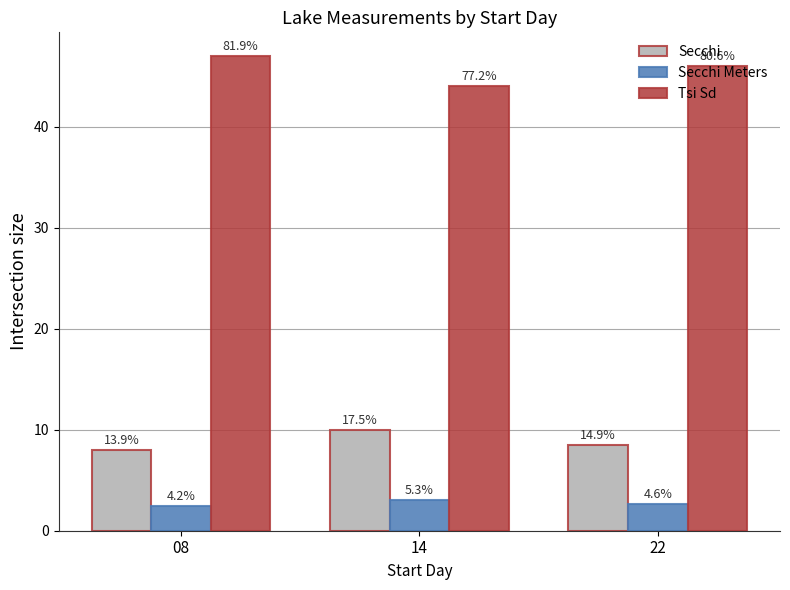

What is the difference between the highest and lowest values at 14?

41.0